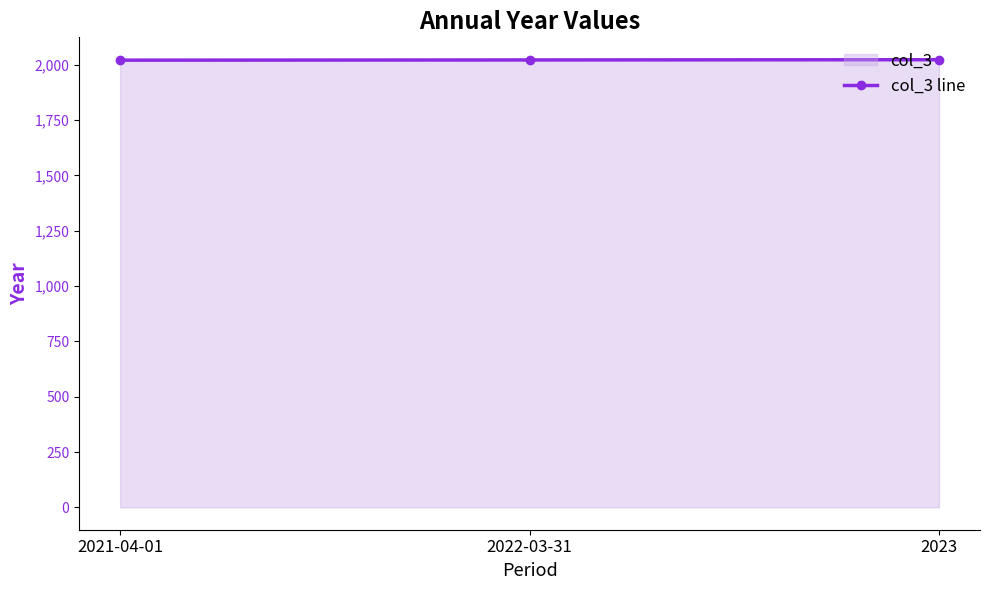

Does the chart have visible grid lines?

No